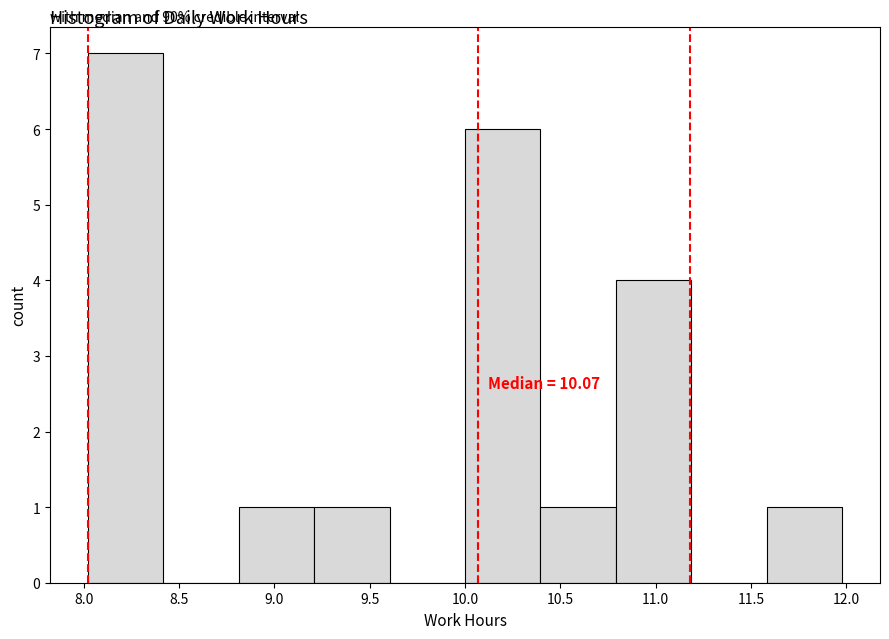

Which range on the x-axis has the tallest bar?

8.0 to 8.4